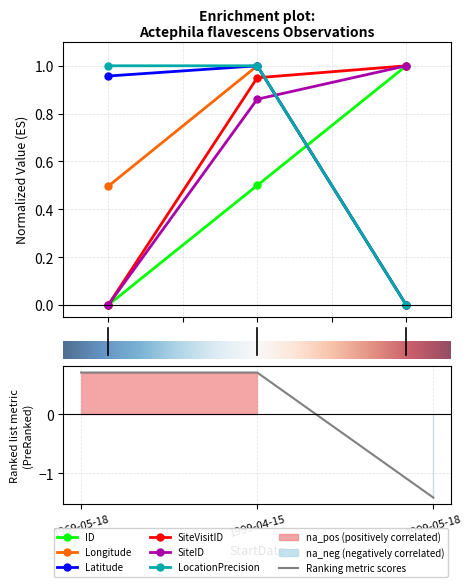

The value of LocationPrecision at 2.0 is 0.6. True or false?

False